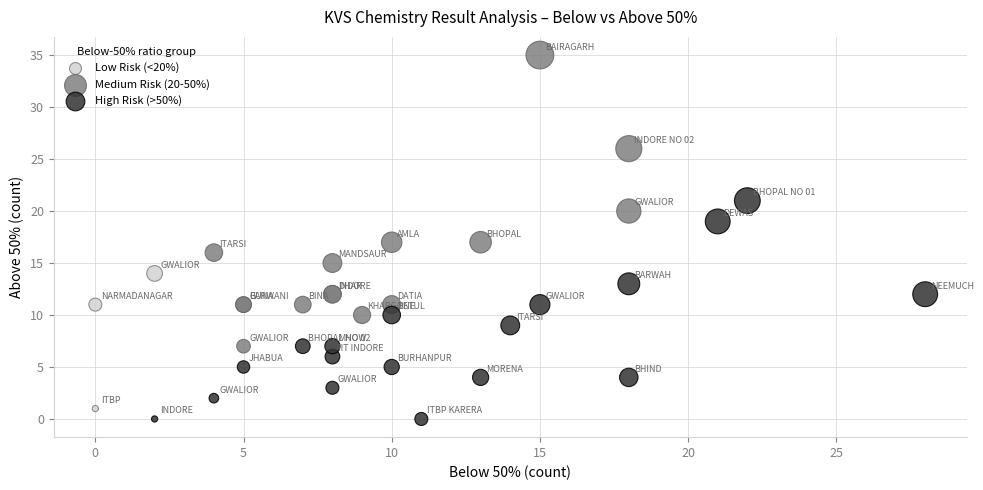

Which series contains the highest Y value?

Medium Risk (20-50%)